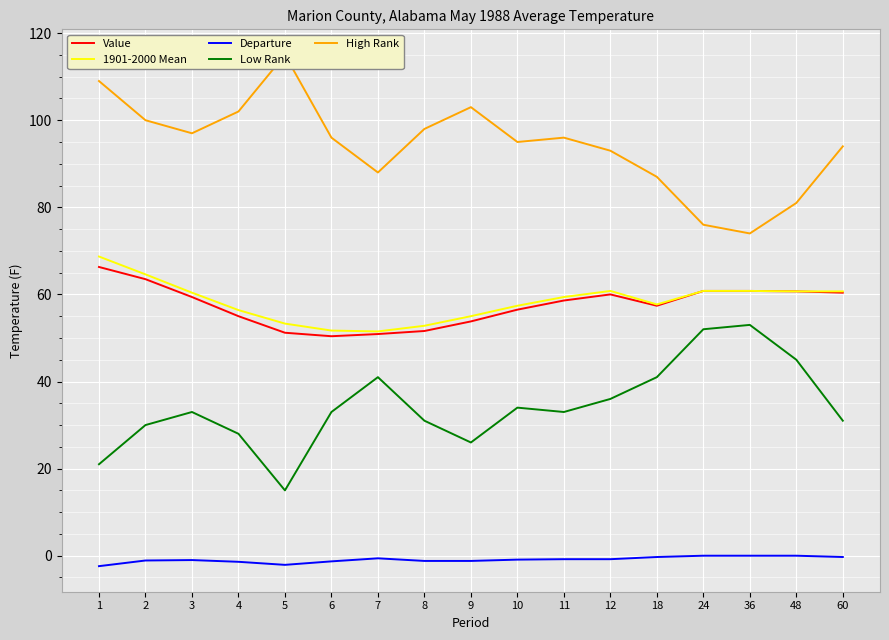

What is the highest value of the 1901-2000 Mean series?

68.7